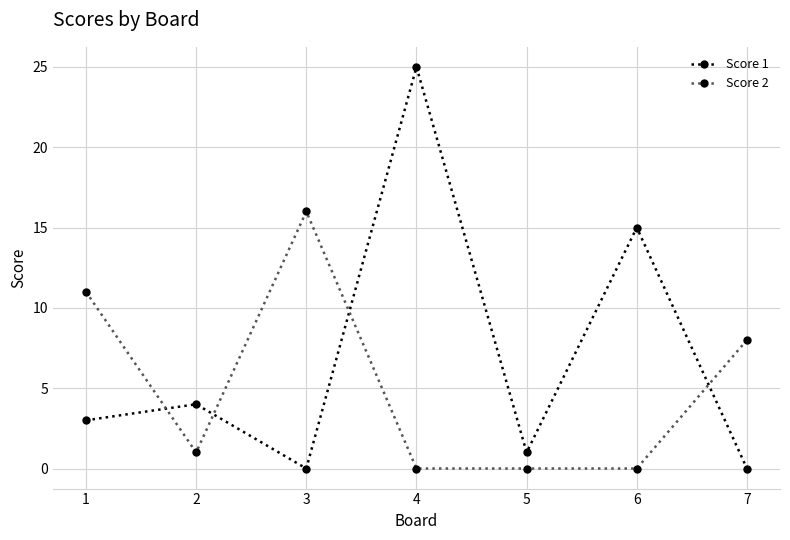

How many series are shown in this chart?

2